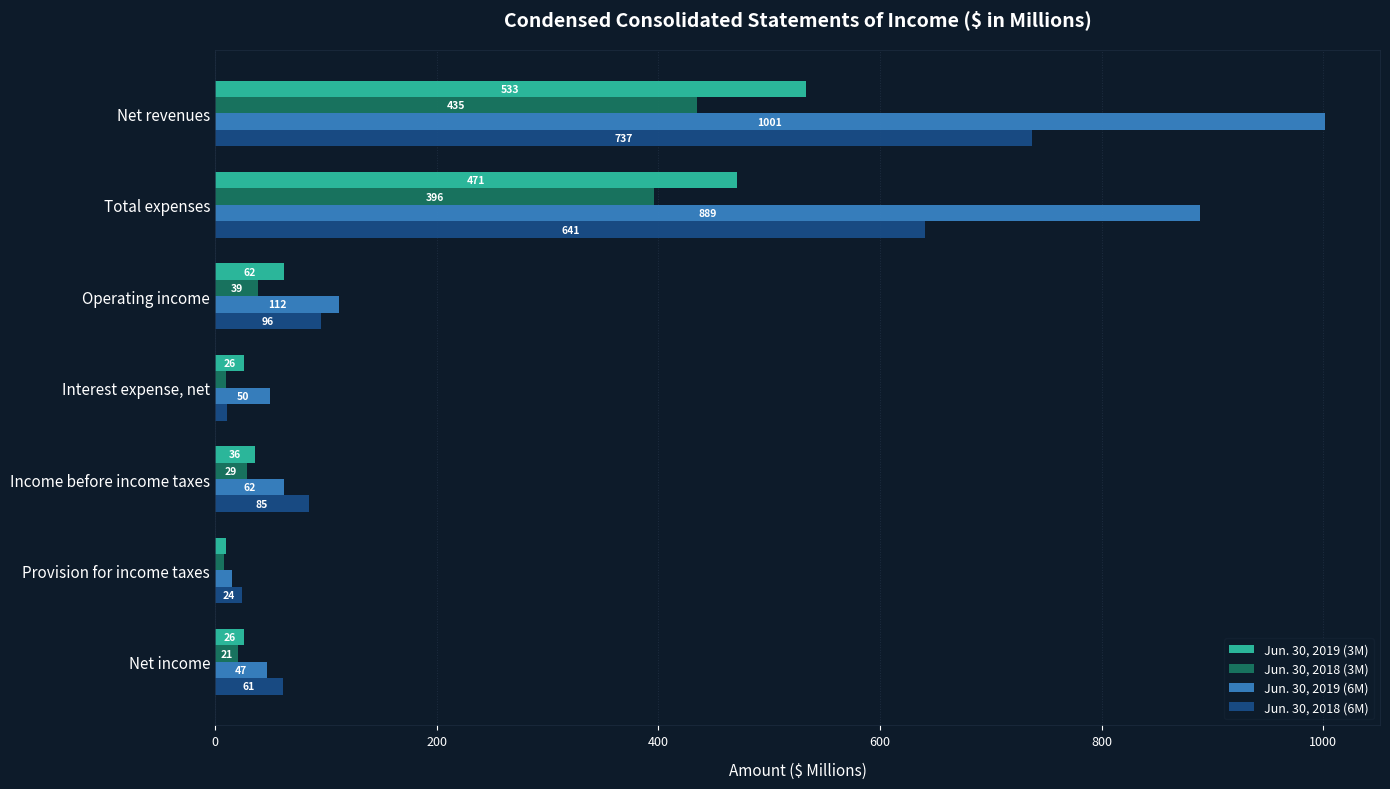

How many categories are shown in the chart?

7